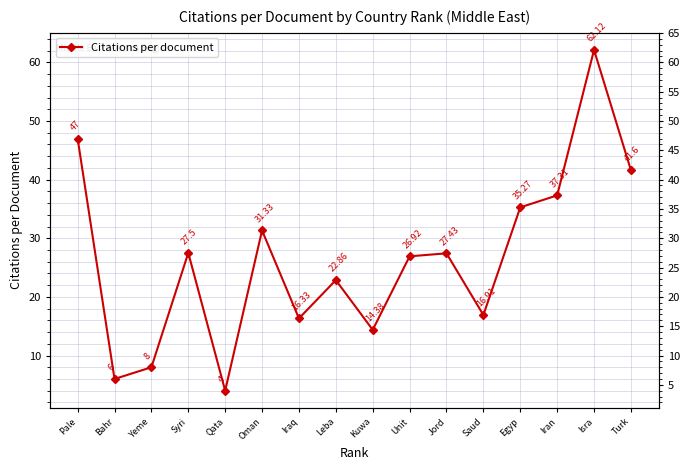

True or false: the data has more than 2 interior local peaks.

True